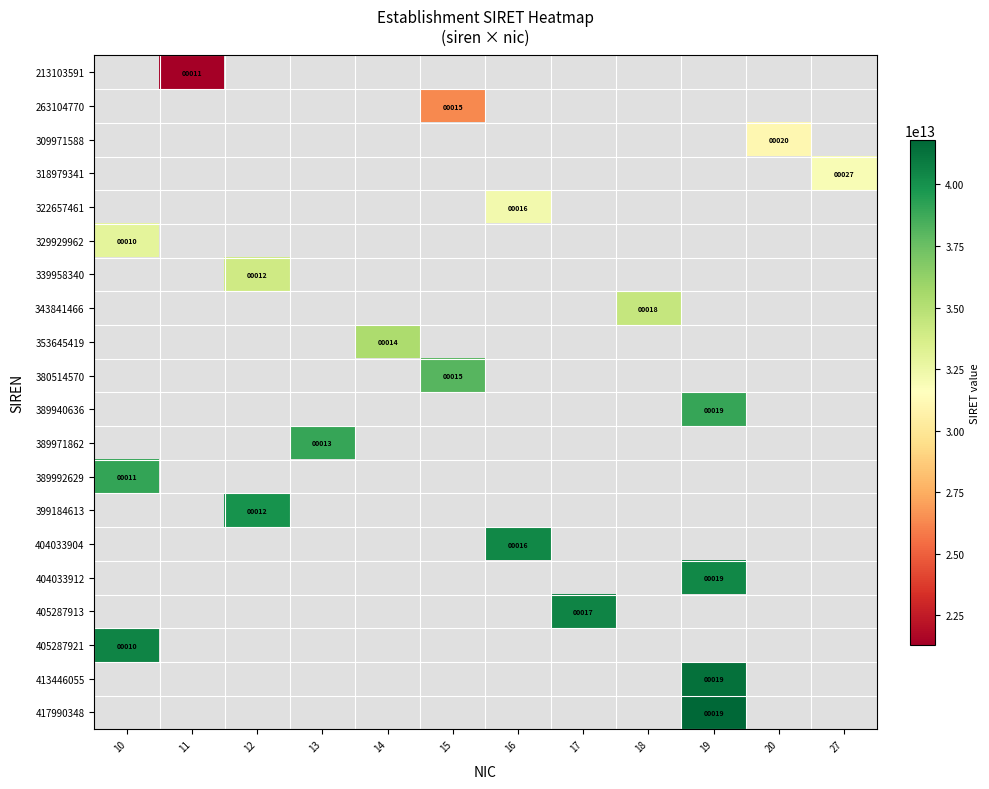

The value of 329929962 at 10 is 10. True or false?

True